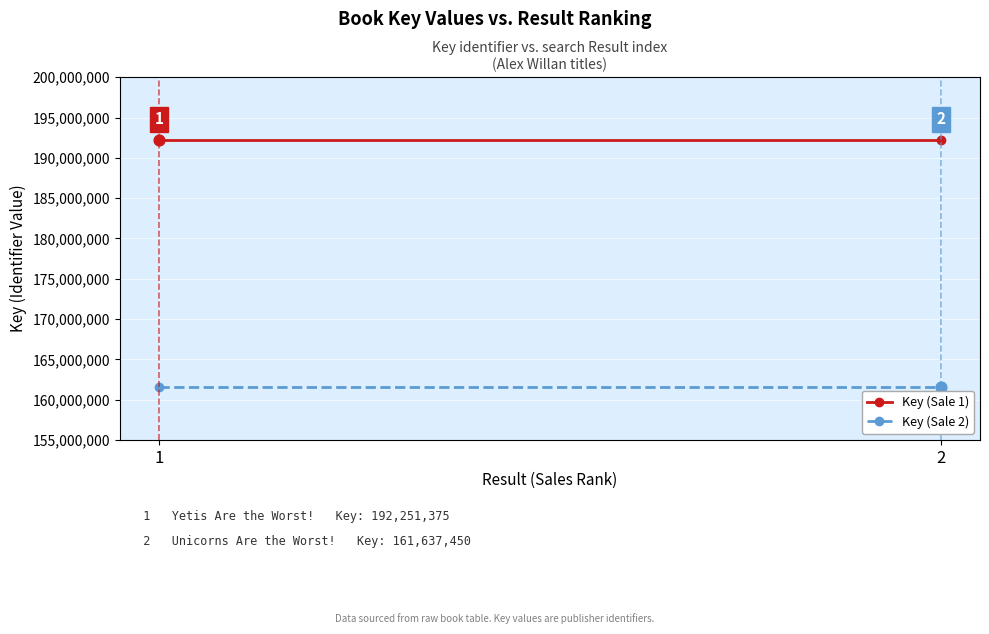

What are all the series names shown in the legend?

Key (Sale 1), Key (Sale 2)